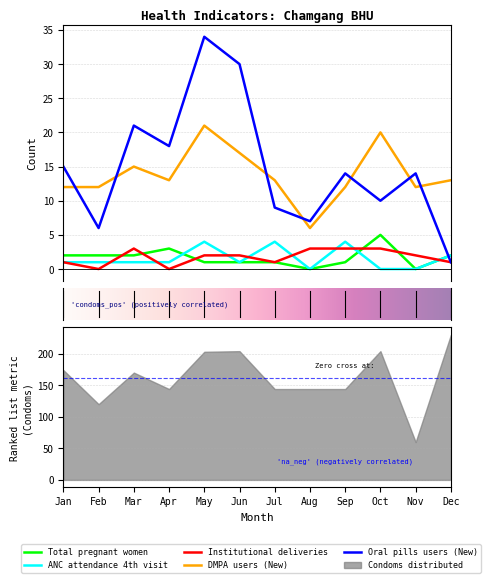

True or false: ANC attendance 4th visit and DMPA users (New) cross at least once.

False